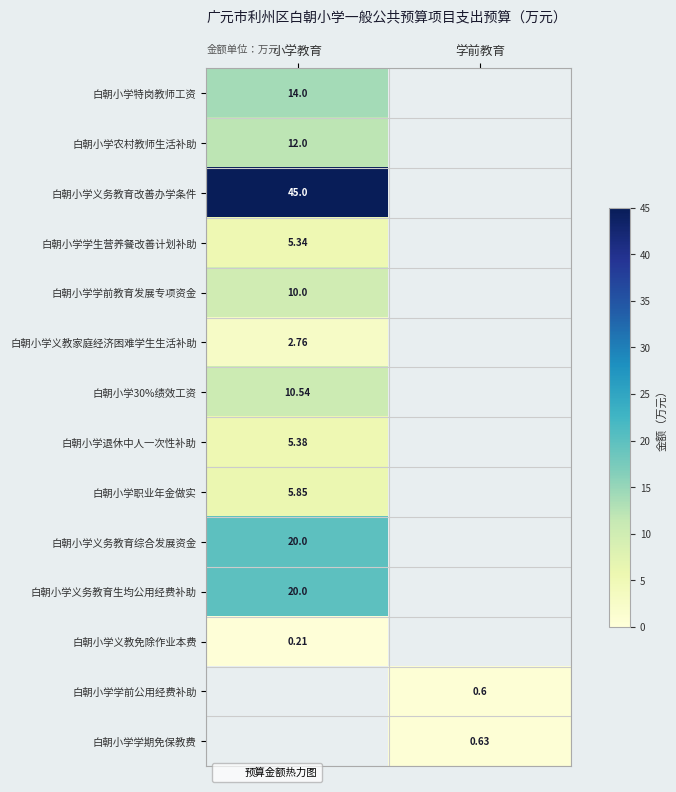

At how many categories does at least one series exceed 2?

1